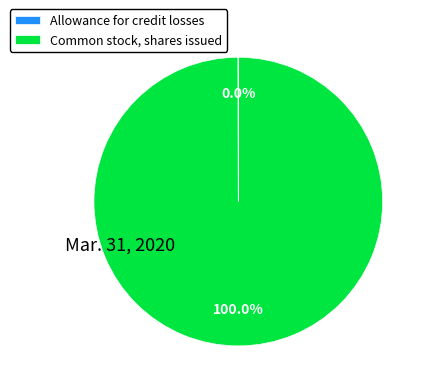

Does any single category account for the majority?

Yes